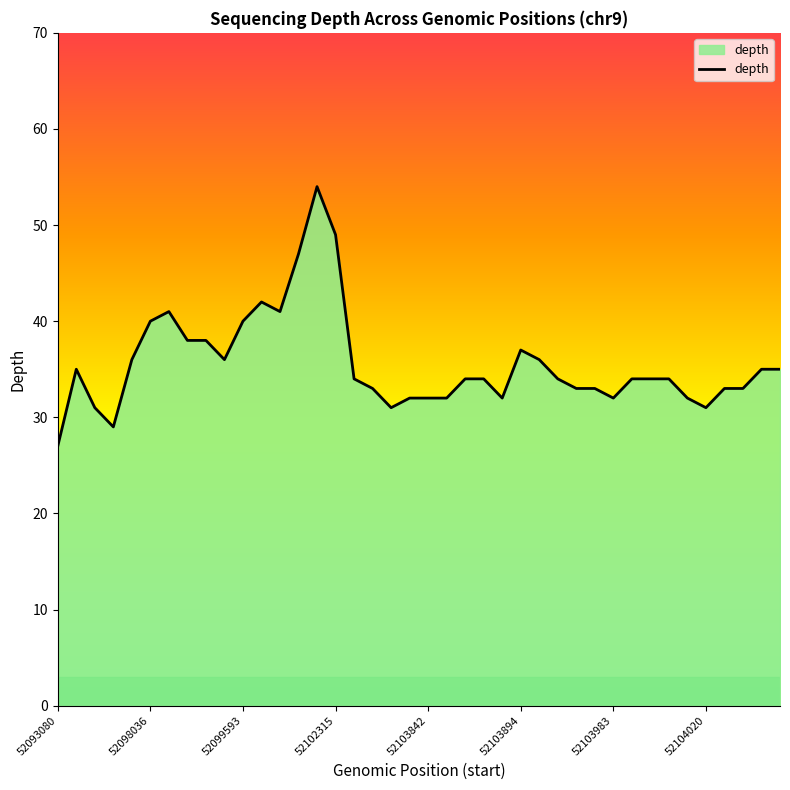

What is the minimum value shown in the chart?

27